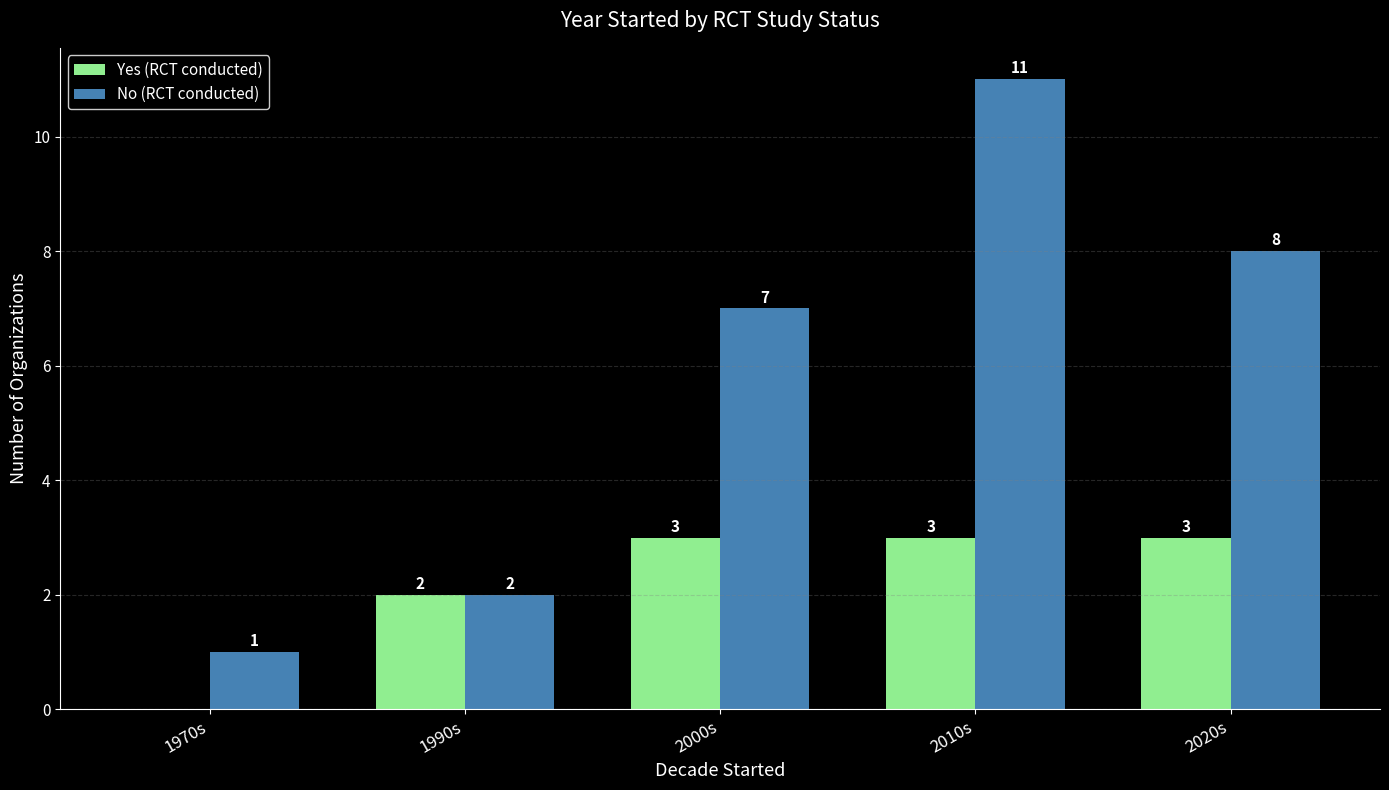

What is the total value across all series at 2000s?

10